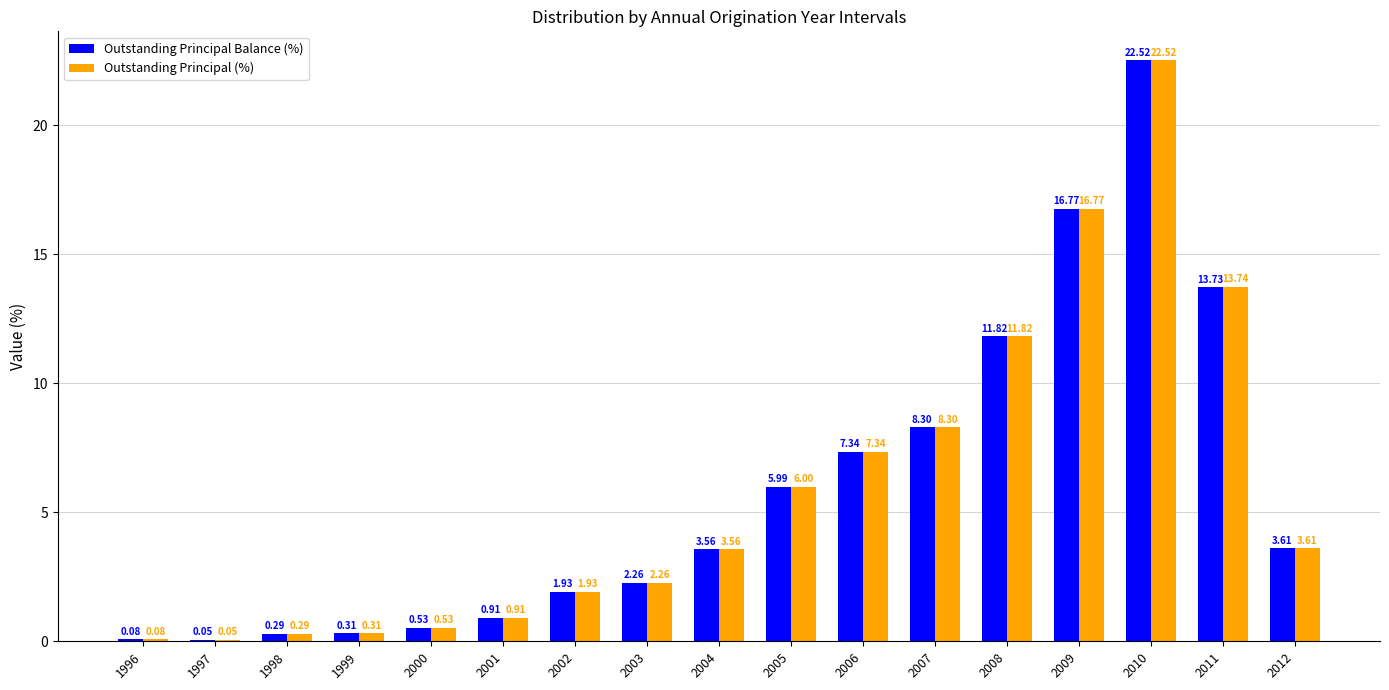

Is the value of Outstanding Principal Balance (%) at 2008 greater than the value of Outstanding Principal (%) at 2001?

Yes